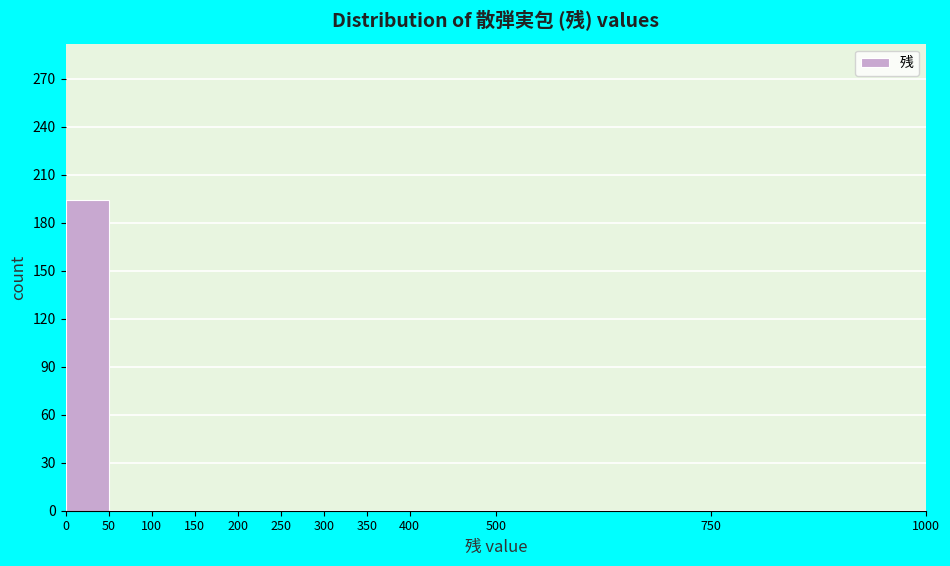

Which range on the x-axis has the tallest bar?

0 to 50